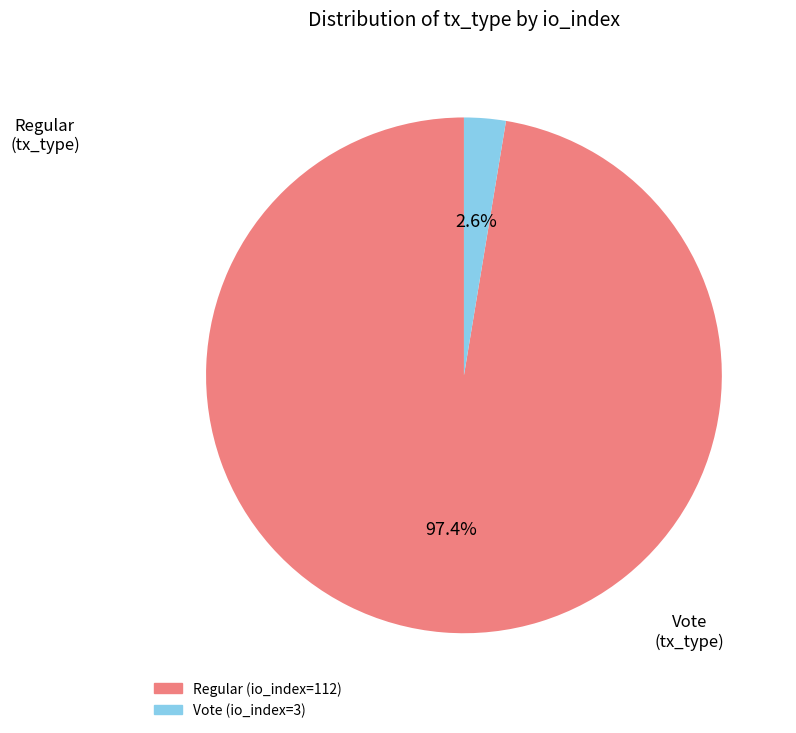

What percentage do Vote (io_index=3) and Regular (io_index=112) together represent?

100.0%